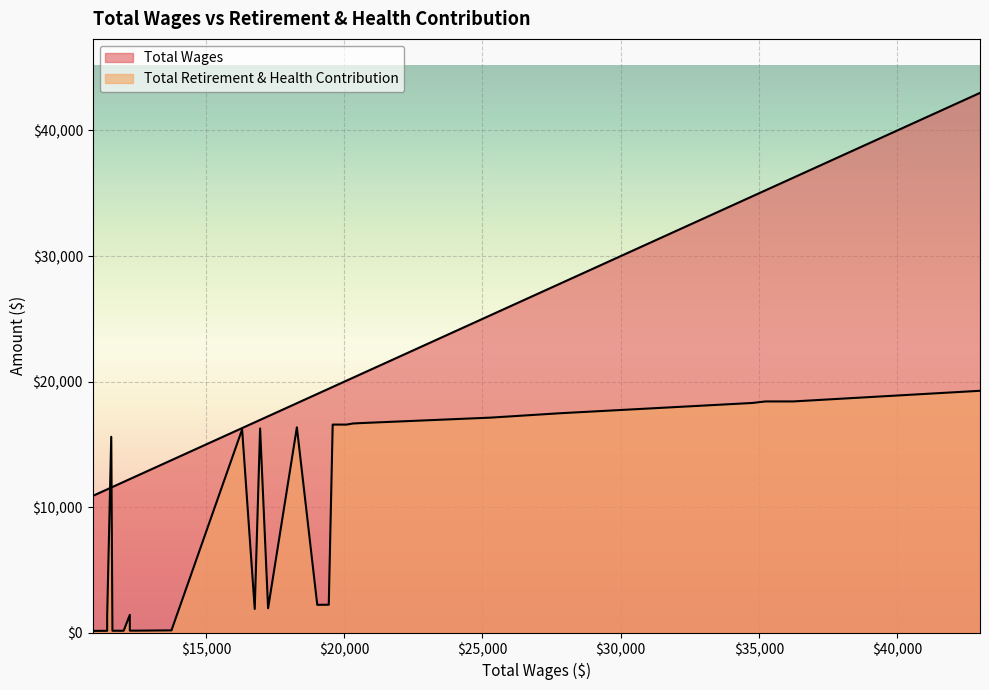

True or false: Total Retirement & Health Contribution has more than 2 points higher than both neighbors.

True